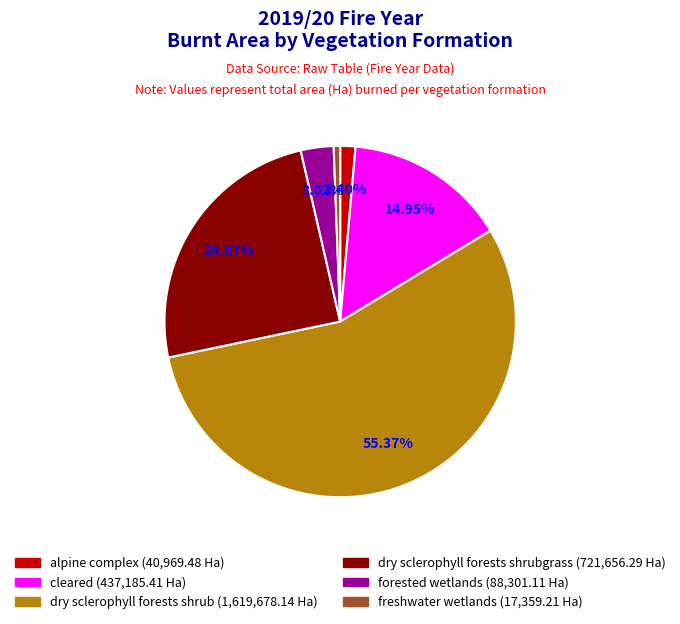

Is it true that forested wetlands is 3% of the pie?

True